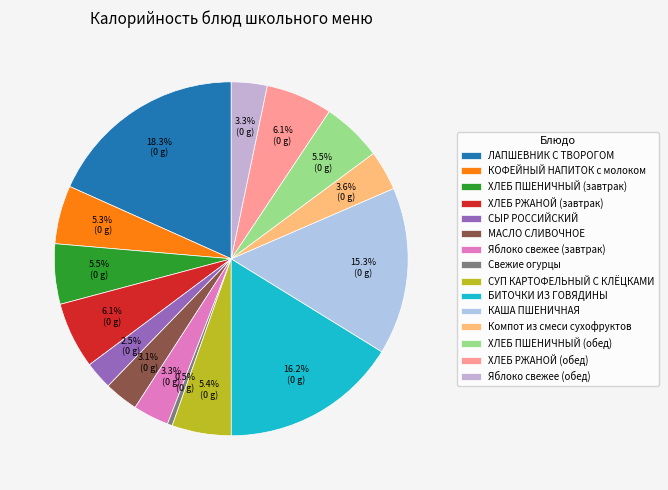

What portion of the pie excludes ХЛЕБ ПШЕНИЧНЫЙ (обед)?

94.5%